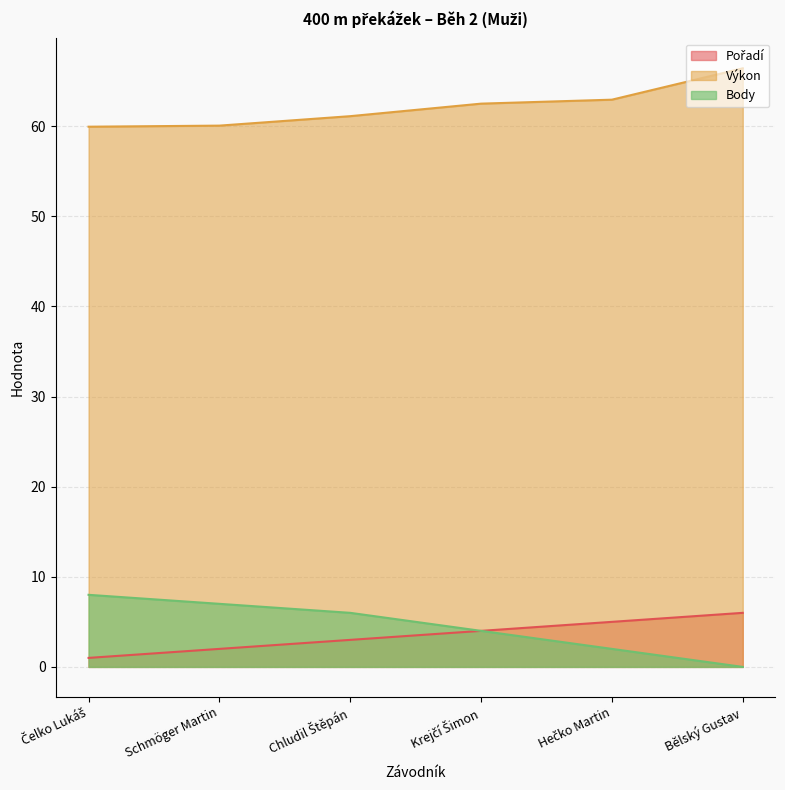

What is the maximum value for Výkon?

66.4